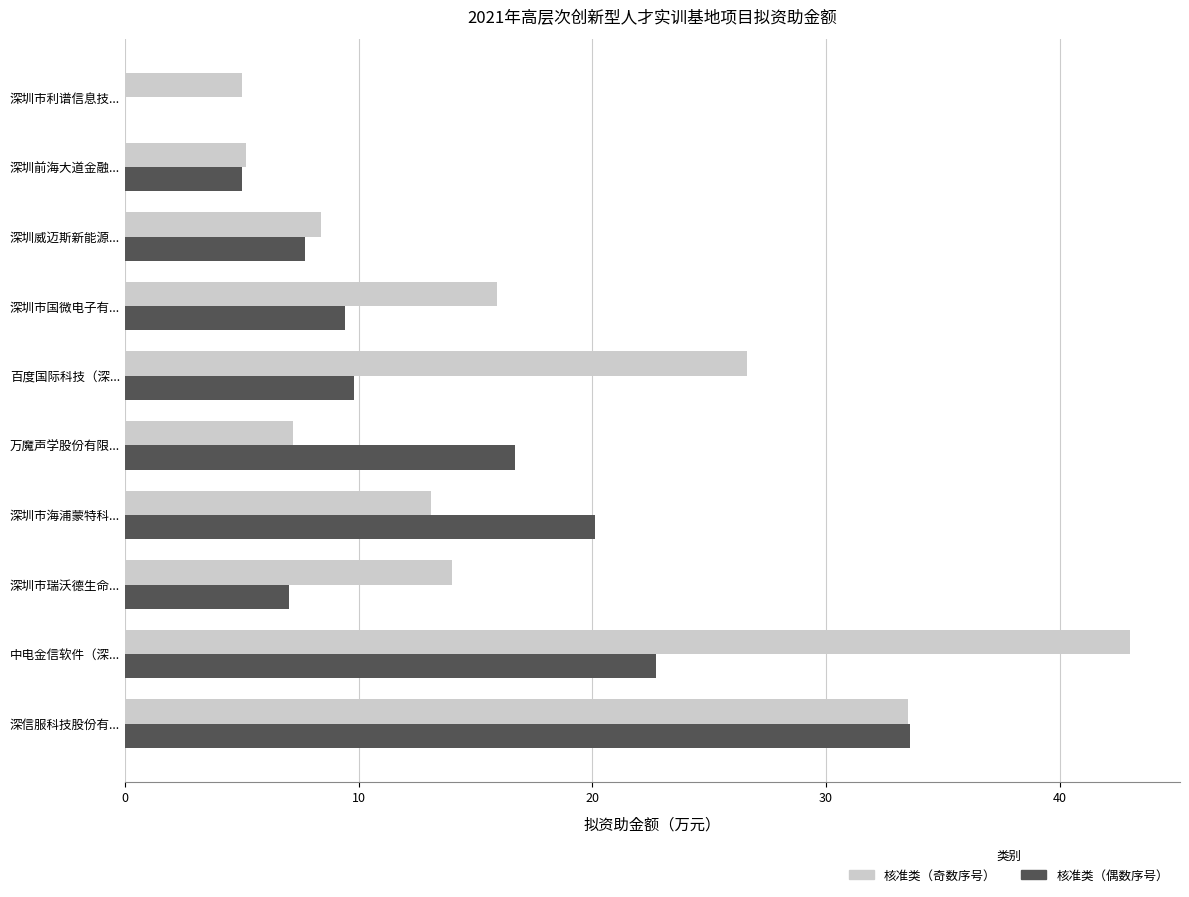

What is the approximate value of 核准类（奇数序号） at 深圳市瑞沃德生命...?

14.0